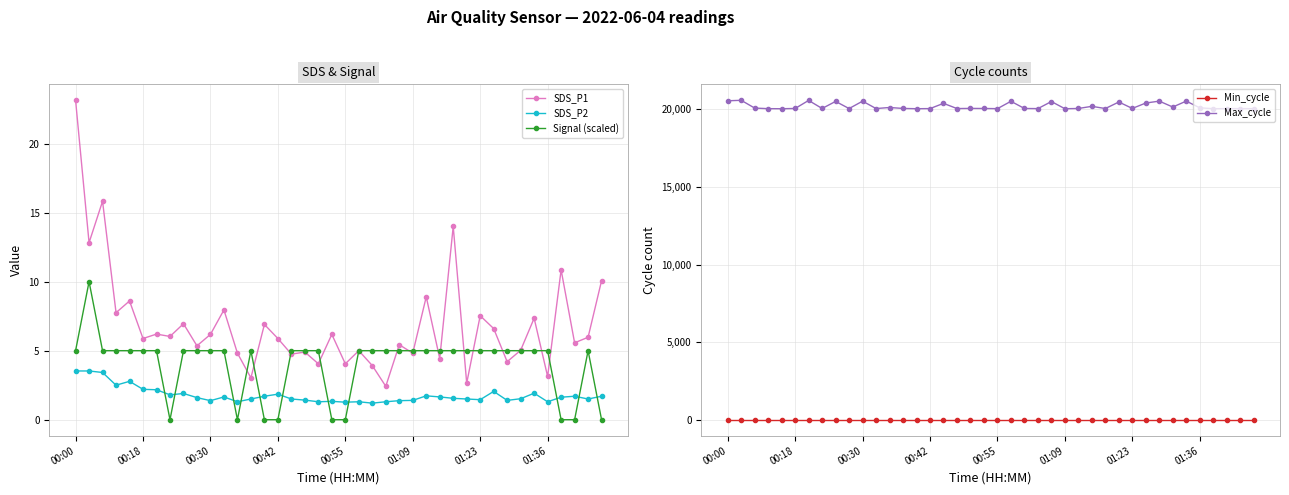

At how many categories does at least one series exceed 5247?

40